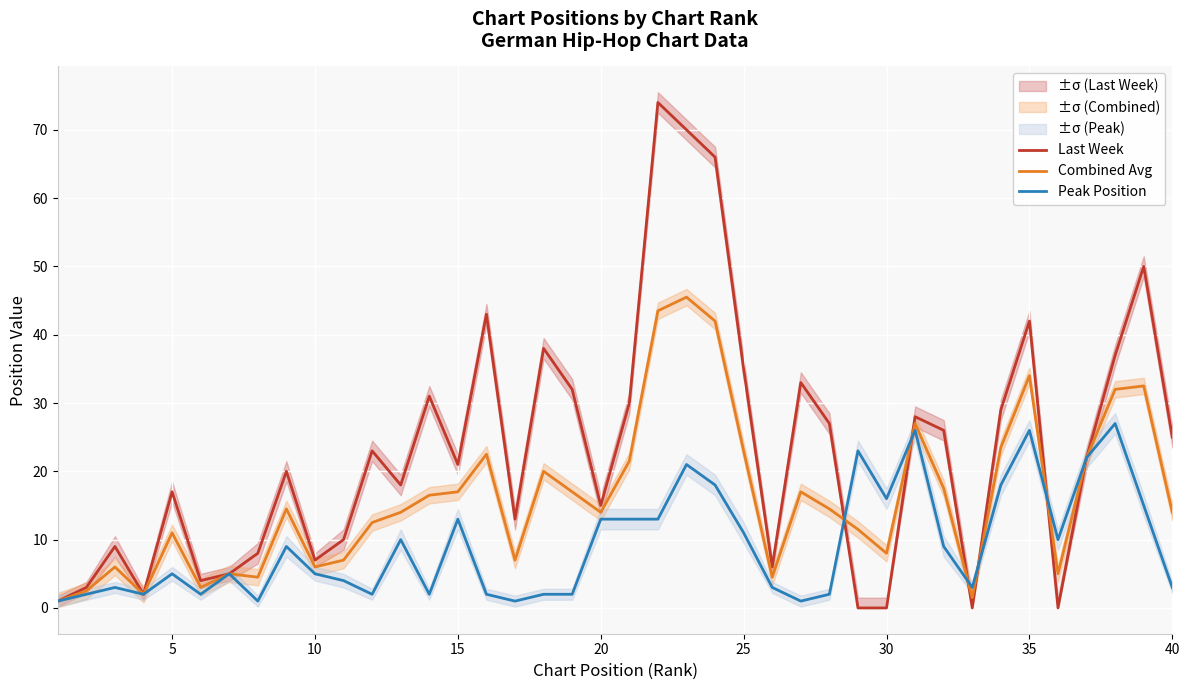

The value of Peak Position at 15 is 3.4. True or false?

False